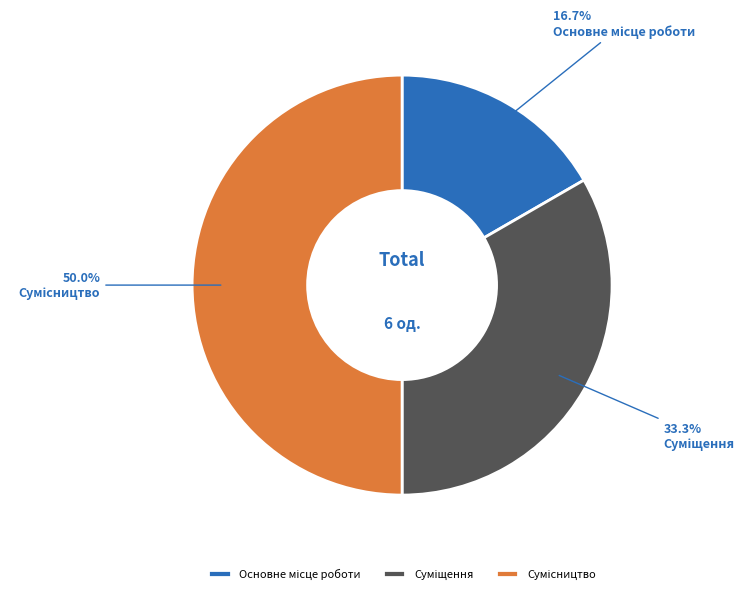

What is the change in value from Основне місце роботи to Суміщення?

+1